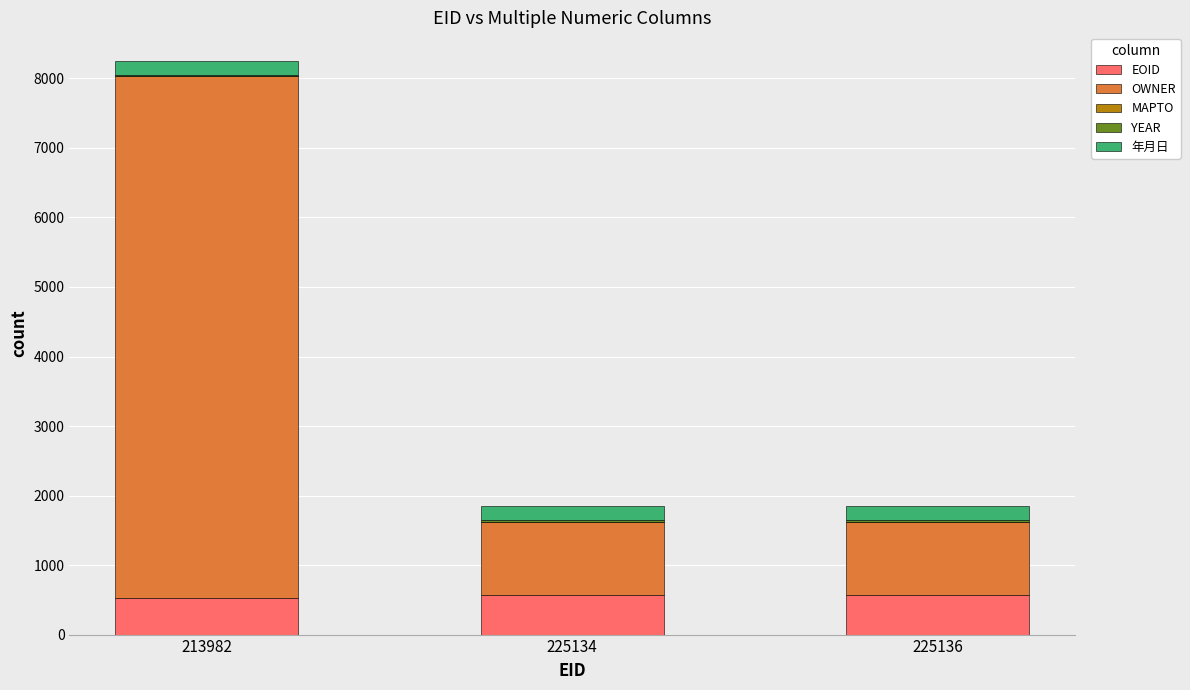

True or false: EOID has a value of 251.4 at 225136.

False